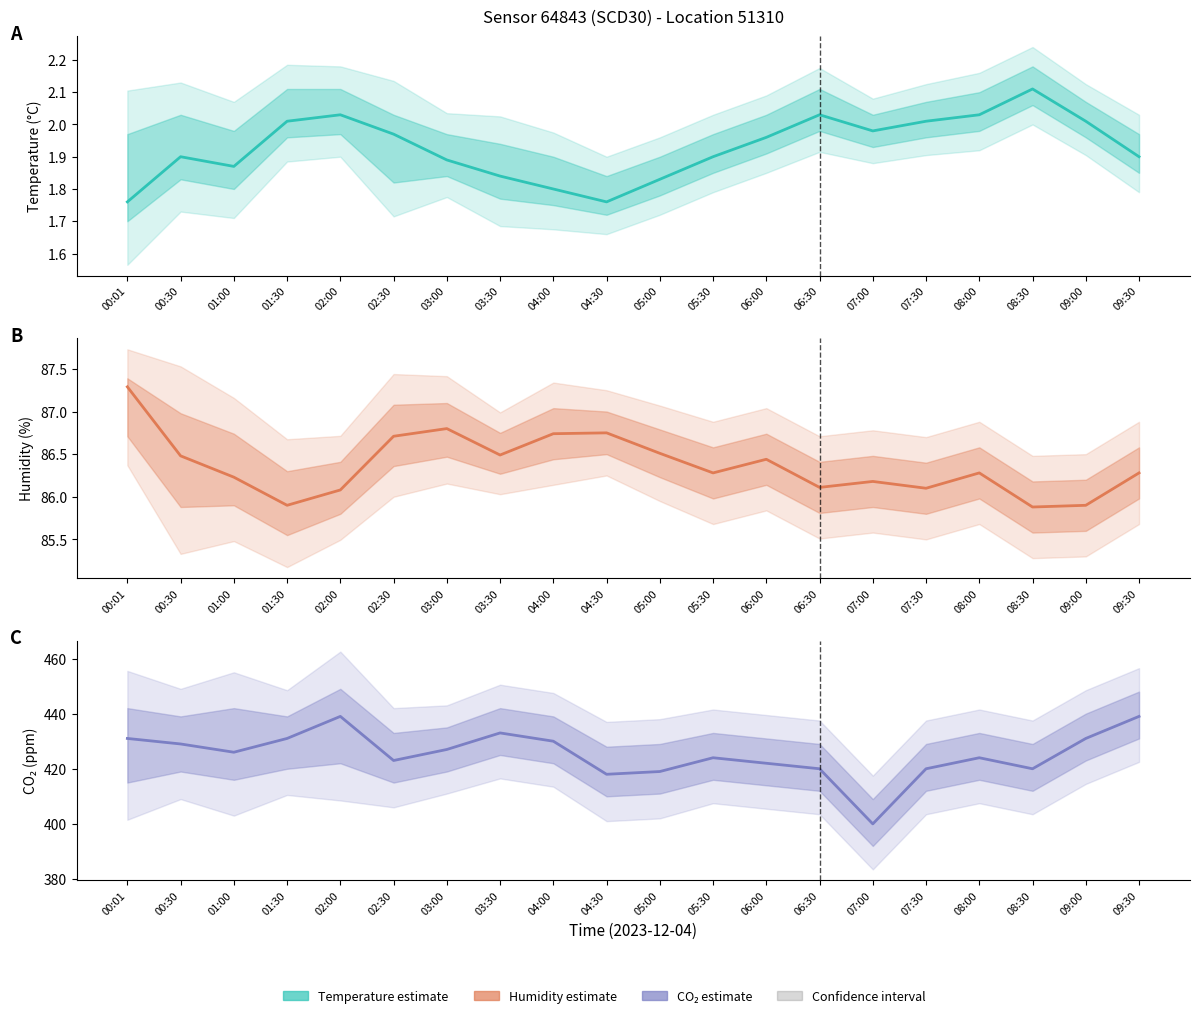

True or false: co2_ppm and temperature intersect in this chart.

False